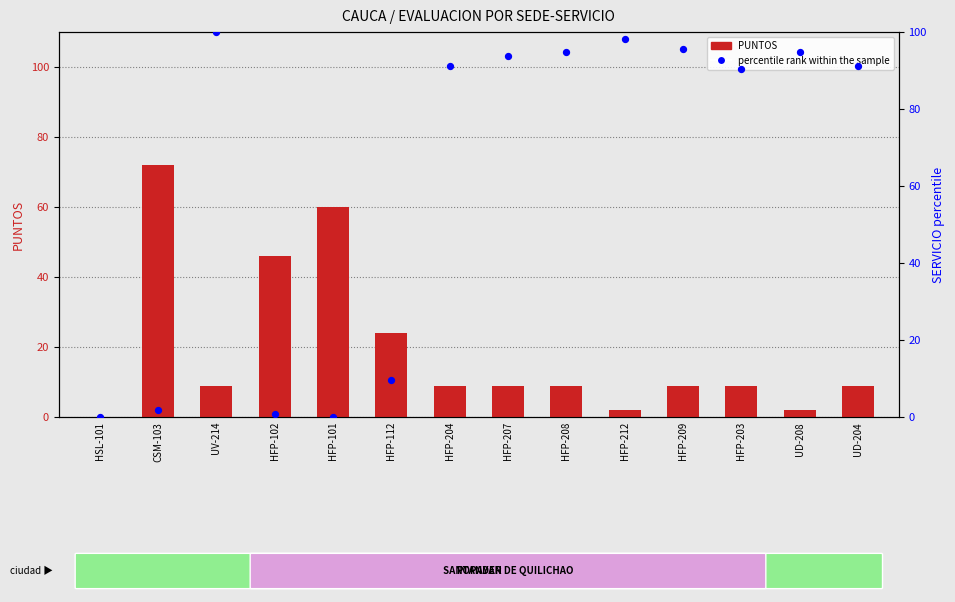

Which series has the largest Y range (max minus min)?

percentile rank within the sample